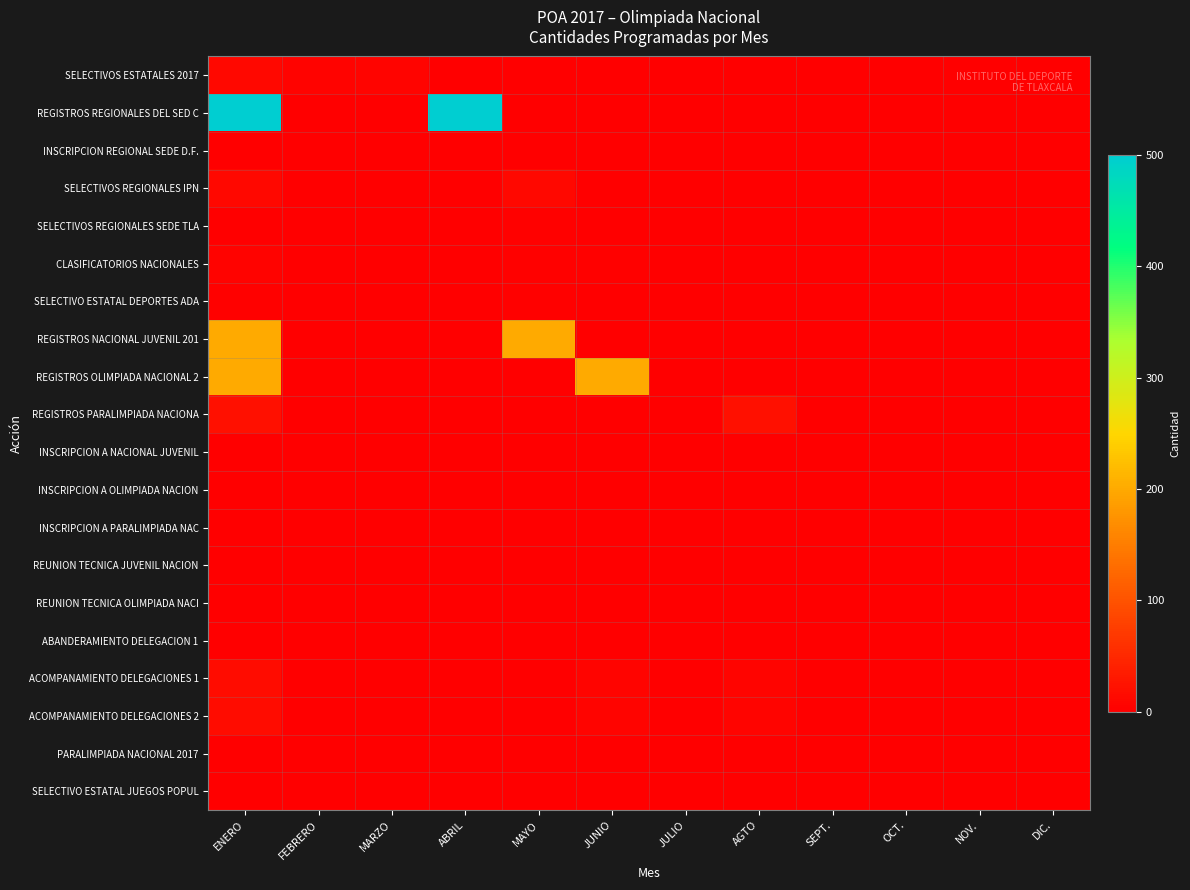

Rank the series by their maximum value, from highest to lowest.

REGISTROS REGIONALES DEL SED C, REGISTROS NACIONAL JUVENIL 201, REGISTROS OLIMPIADA NACIONAL 2, REGISTROS PARALIMPIADA NACIONA, ACOMPANAMIENTO DELEGACIONES 1, ACOMPANAMIENTO DELEGACIONES 2, SELECTIVOS ESTATALES 2017, SELECTIVOS REGIONALES IPN, CLASIFICATORIOS NACIONALES, SELECTIVO ESTATAL DEPORTES ADA, SELECTIVOS REGIONALES SEDE TLA, INSCRIPCION REGIONAL SEDE D.F., INSCRIPCION A NACIONAL JUVENIL, INSCRIPCION A OLIMPIADA NACION, INSCRIPCION A PARALIMPIADA NAC, REUNION TECNICA JUVENIL NACION, REUNION TECNICA OLIMPIADA NACI, ABANDERAMIENTO DELEGACION 1, PARALIMPIADA NACIONAL 2017, SELECTIVO ESTATAL JUEGOS POPUL